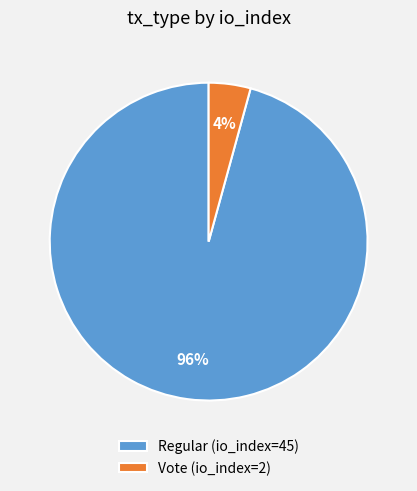

Rank the categories by value from highest to lowest.

Regular (io_index=45), Vote (io_index=2)